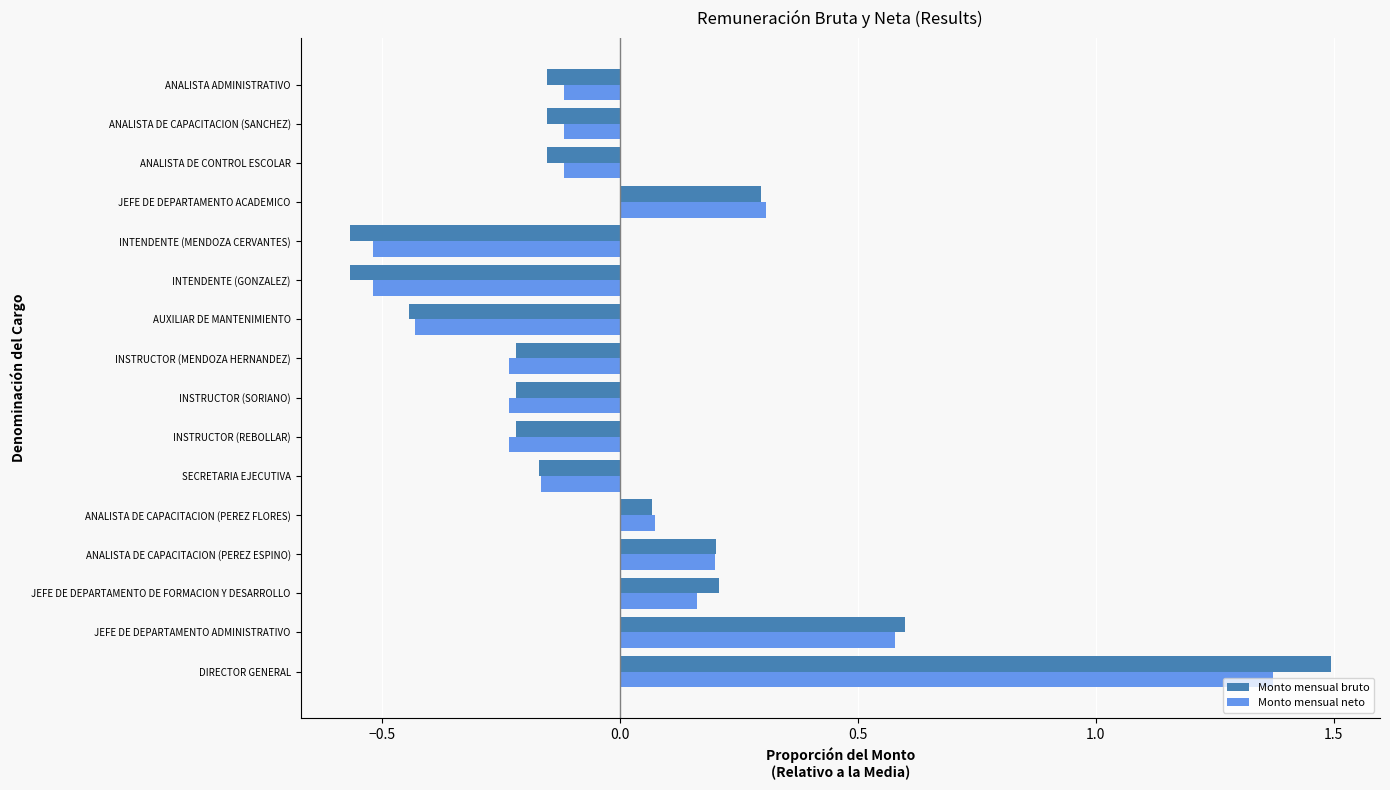

The Monto mensual neto series shows 0.1 at ANALISTA DE CAPACITACION (PEREZ ESPINO). True or false?

False